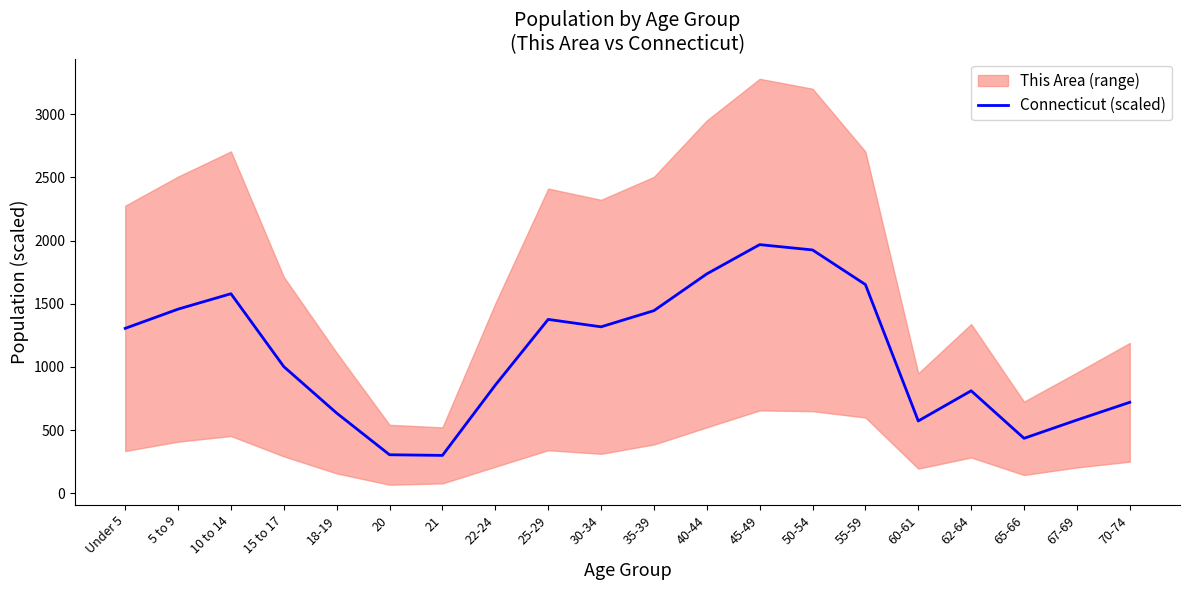

Reading left to right, what are all the values shown in this chart?

Under 5=1305.5	5 to 9=1457.7	10 to 14=1579.7	15 to 17=1002.5	18-19=634.9	20=305.1	21=300.1	22-24=856.4	25-29=1376.5	30-34=1317.7	35-39=1445.6	40-44=1736.6	45-49=1968.3	50-54=1926.2	55-59=1652.3	60-61=572.7	62-64=811.5	65-66=435.3	67-69=580.1	70-74=720.3